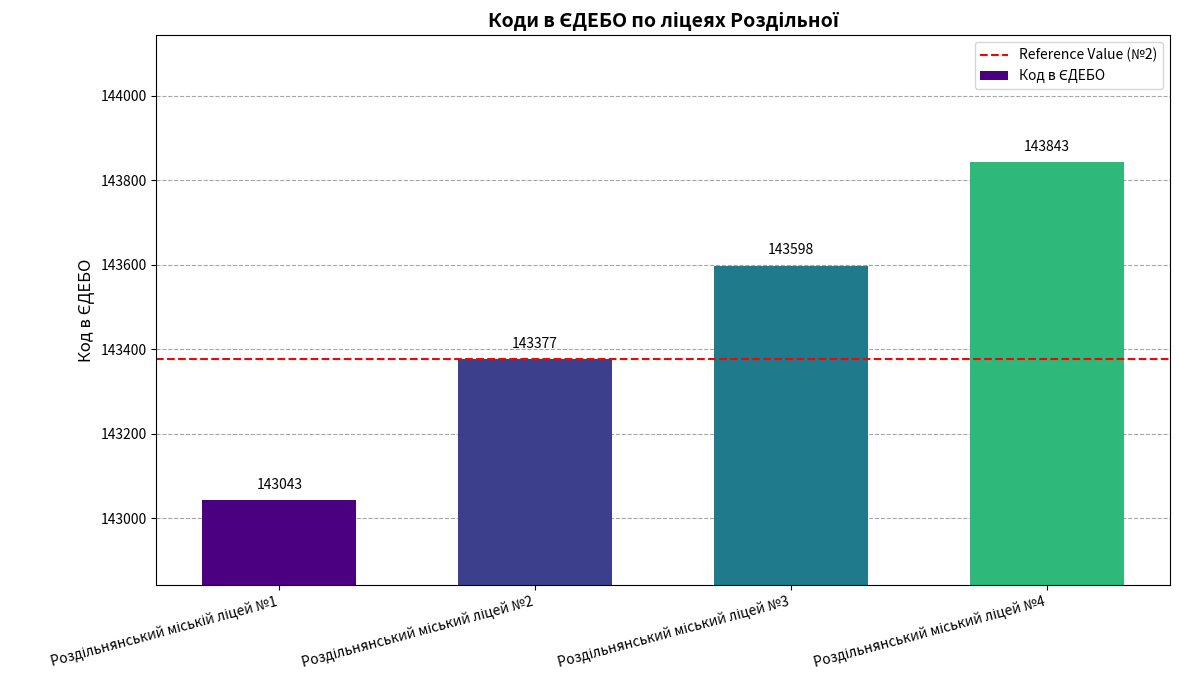

Count the values in the range 143377 to 143843.

3